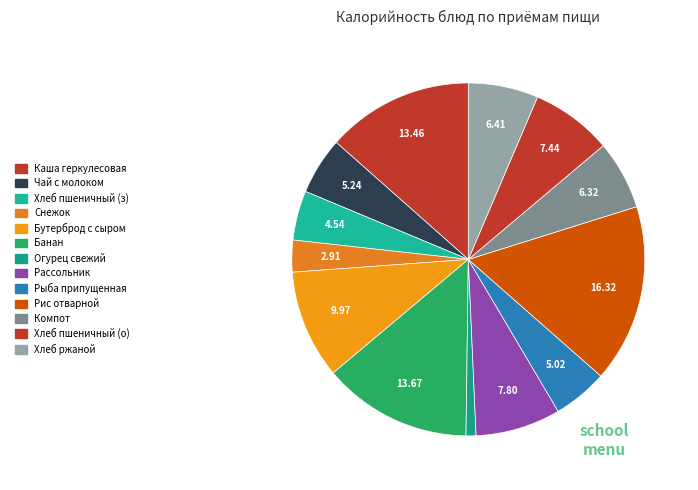

What is the largest slice in the pie chart?

рис отварной